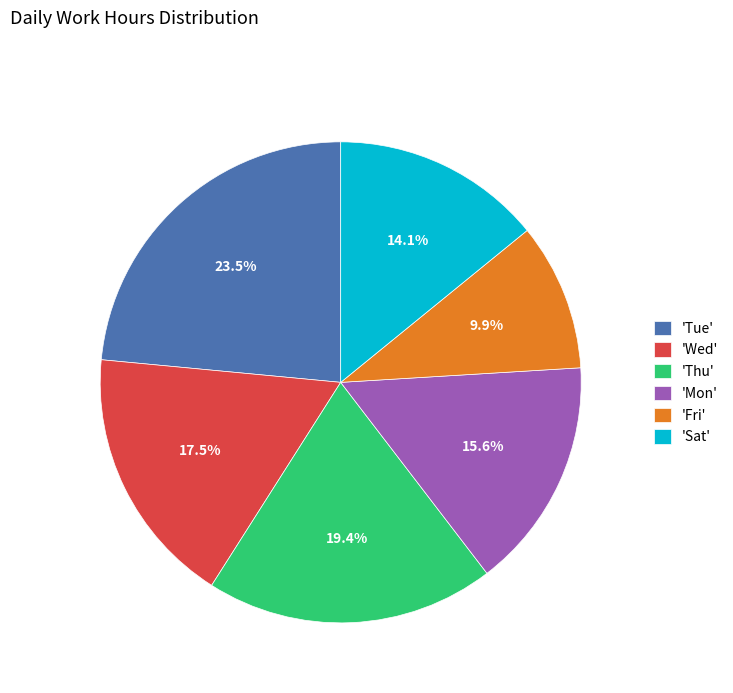

What percentage is NOT represented by 'Fri'?

90.1%